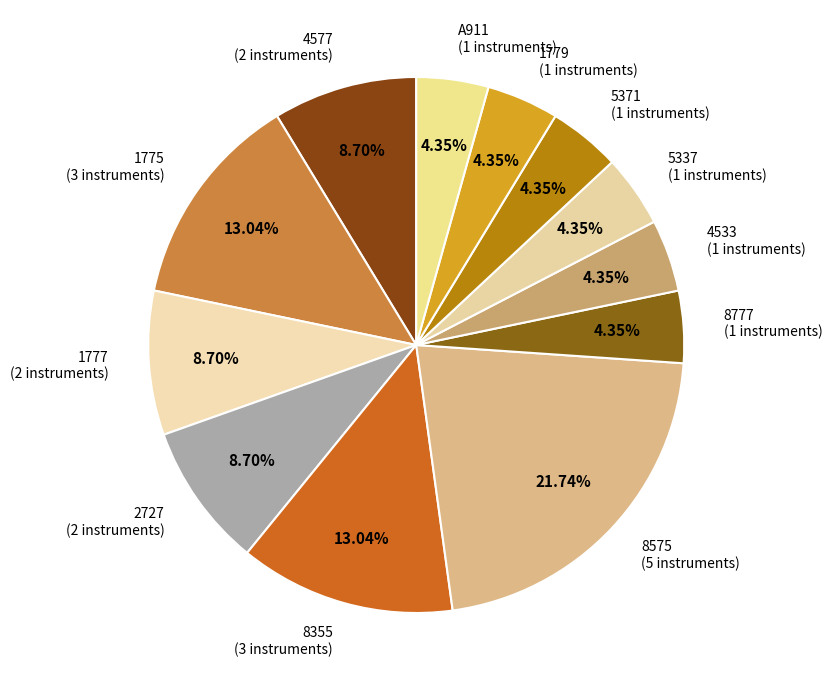

Do 5337 (1 instruments) and 4533 (1 instruments) together represent more than half of the pie?

No